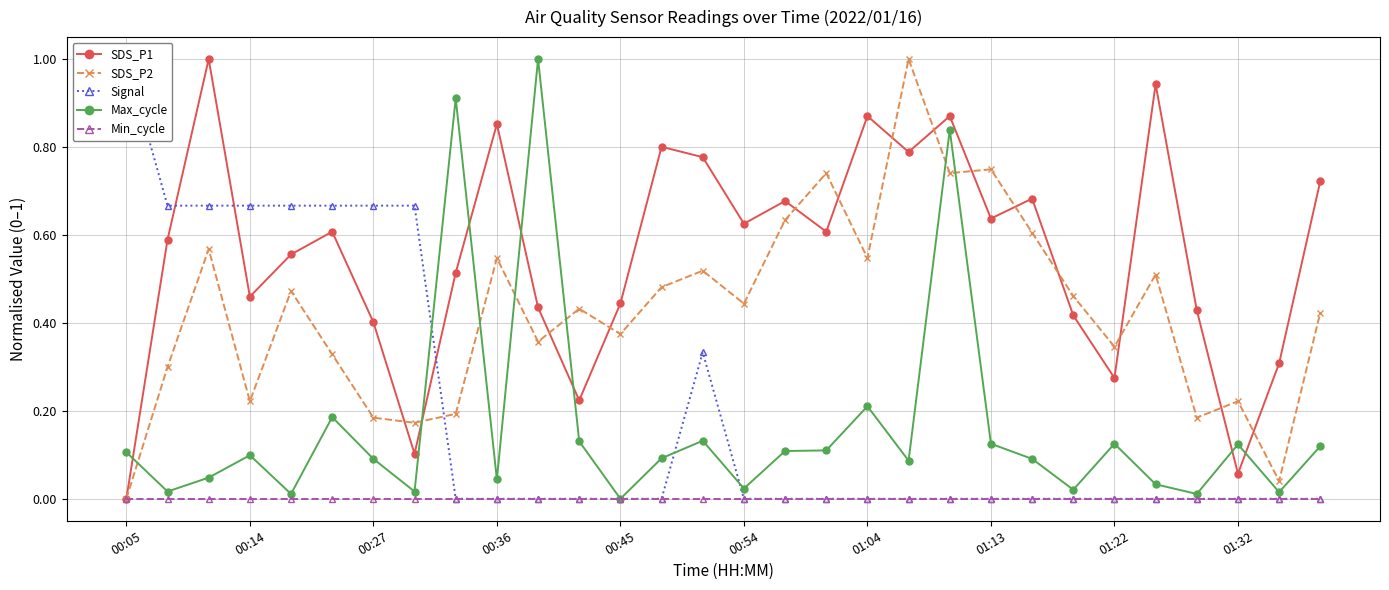

In SDS_P2, how many points are higher than both neighbors (excluding endpoints)?

10